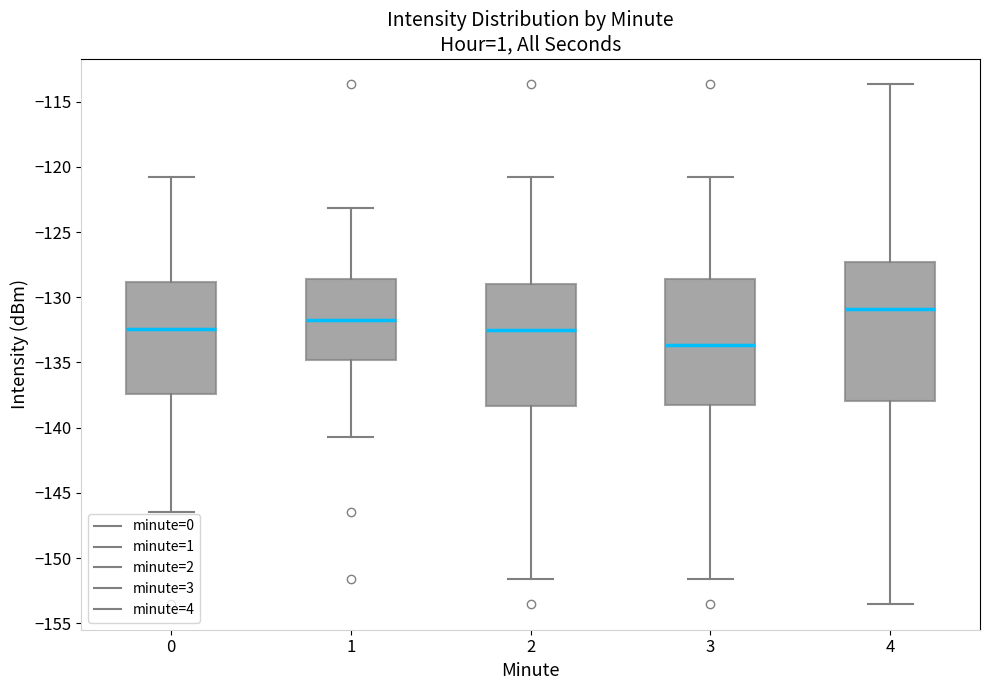

Where does the lower whisker of the box at x = 4 end on the y-axis? The values are not printed on the chart, so give them approximately, as read against the axis.

-153.5